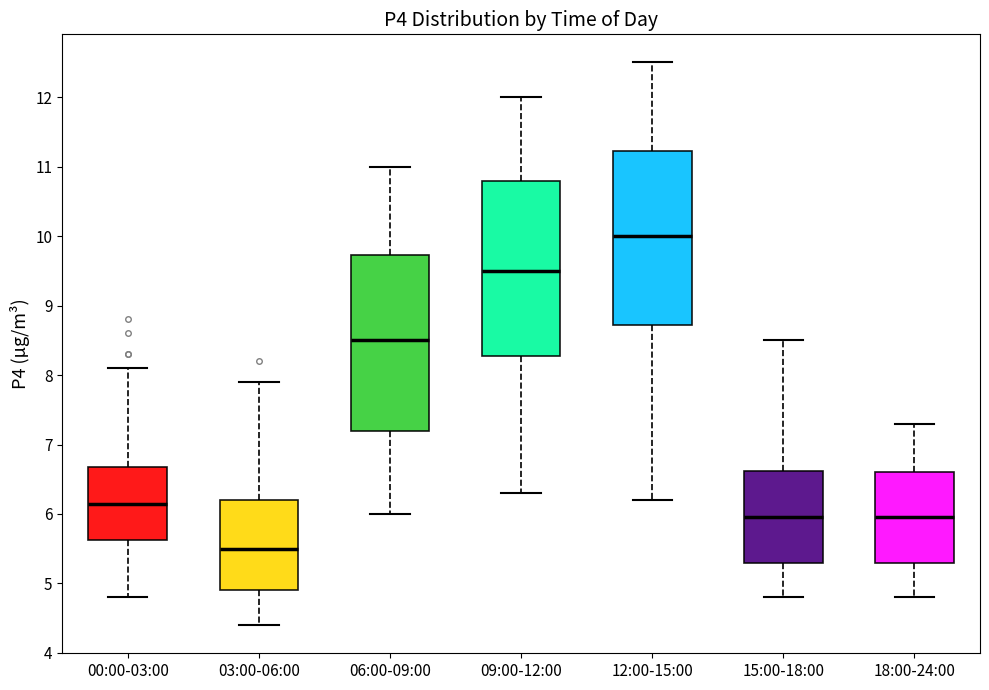

Which box has the highest median line?

12:00-15:00